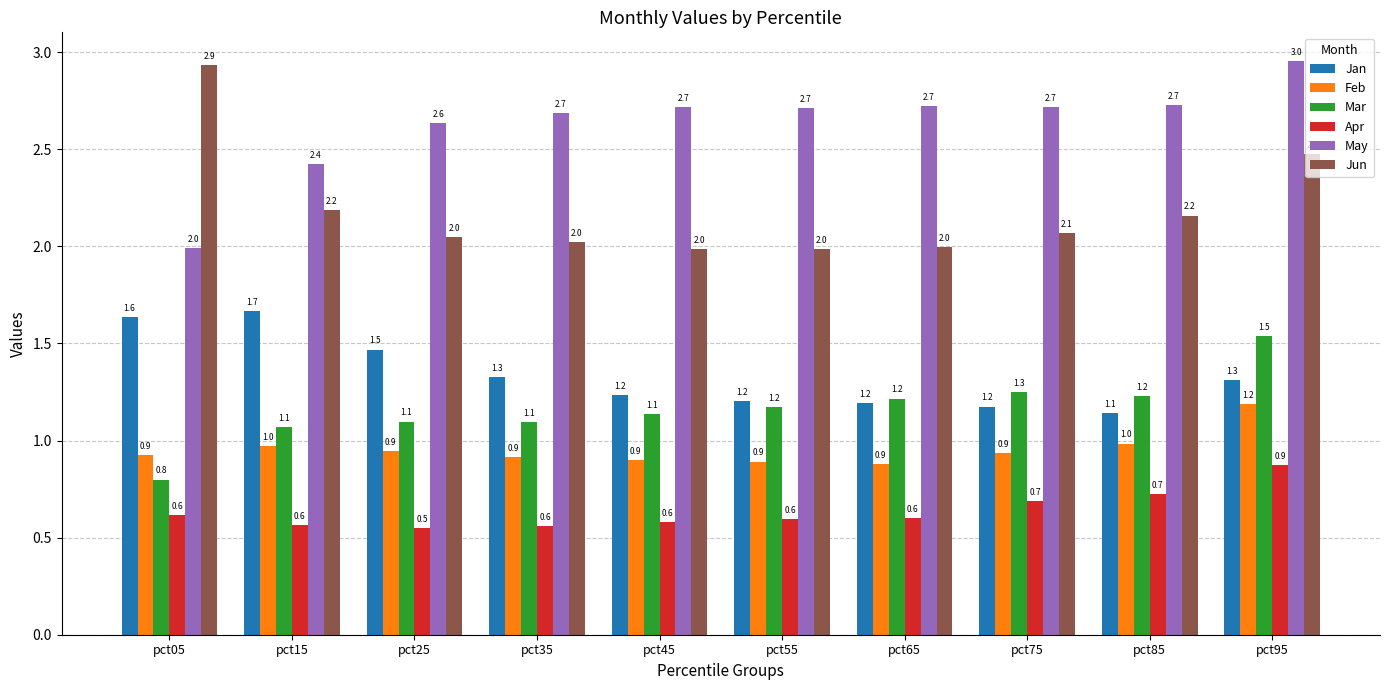

The value of Jun at pct15 is 3.6. True or false?

False